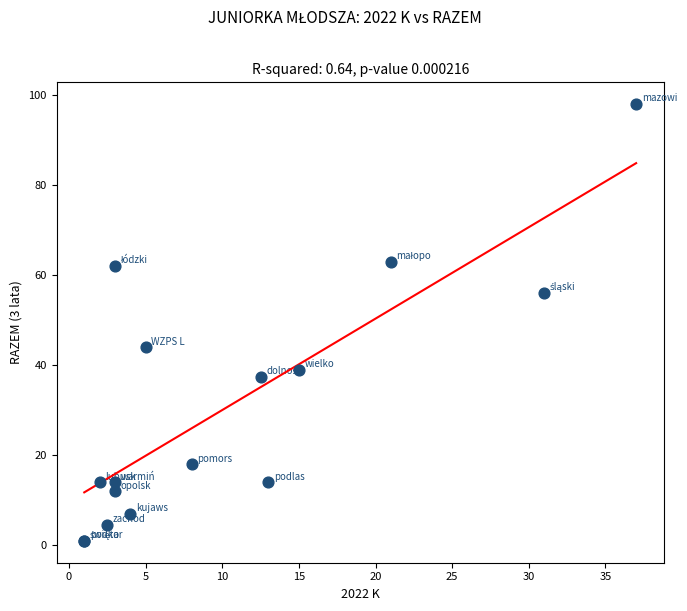

What Y value in the scatter plot is closest to 49?

44.0